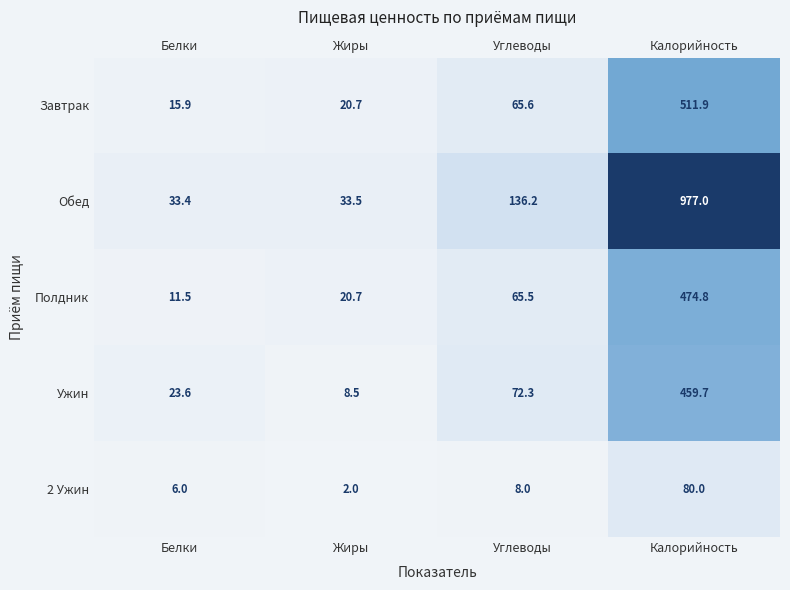

How many categories are shown in the chart?

4